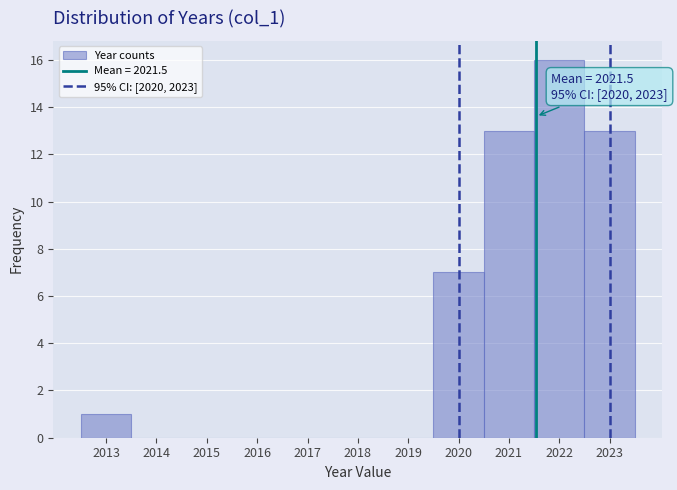

Over which range of the x-axis is the bar tallest?

2021.5 to 2022.5